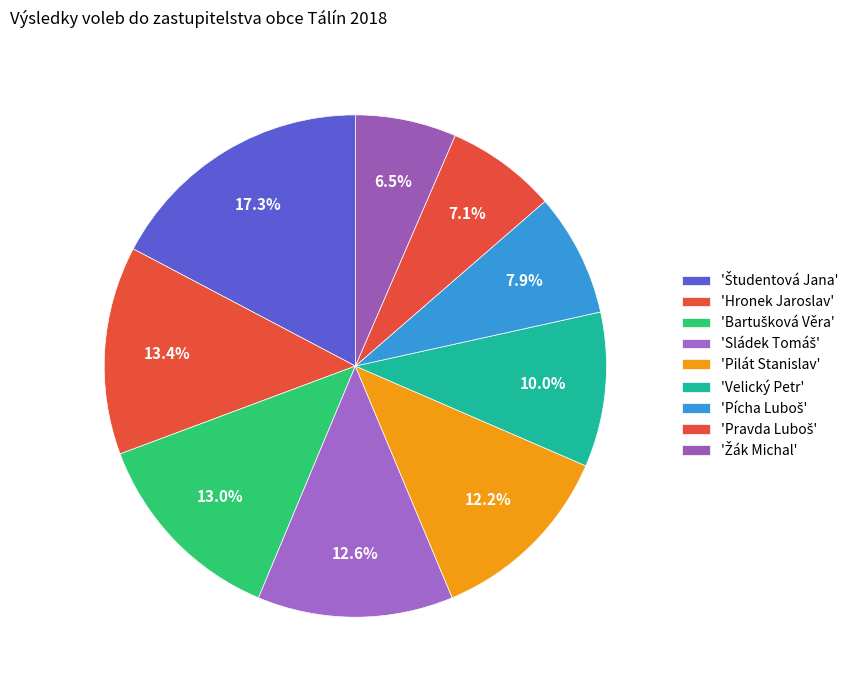

How many segments does this pie chart have?

9